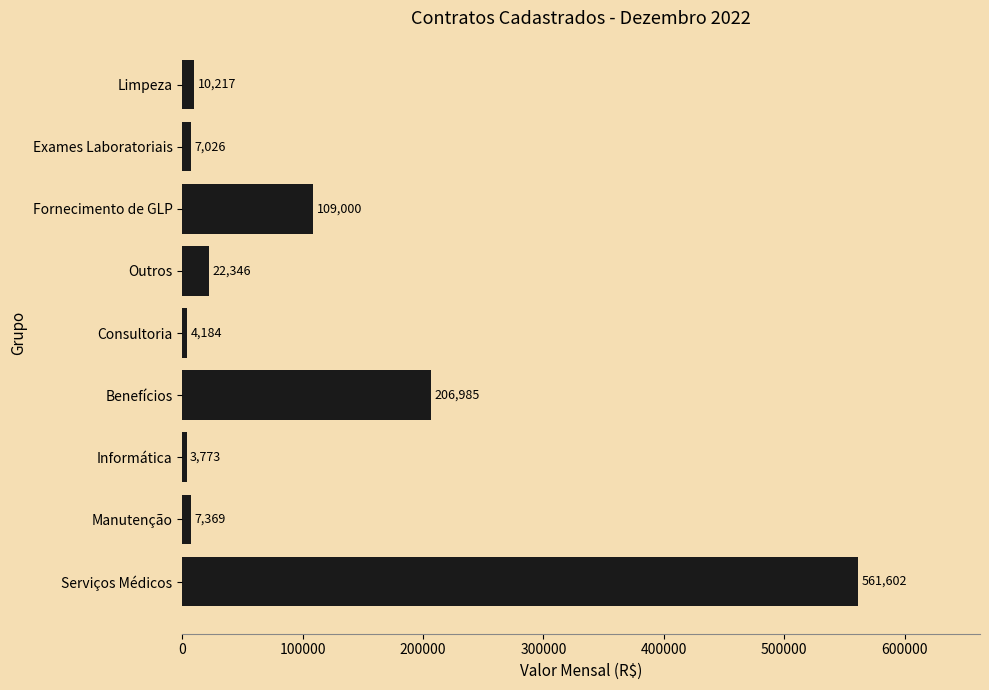

At which label is the value closest to 282687?

Benefícios